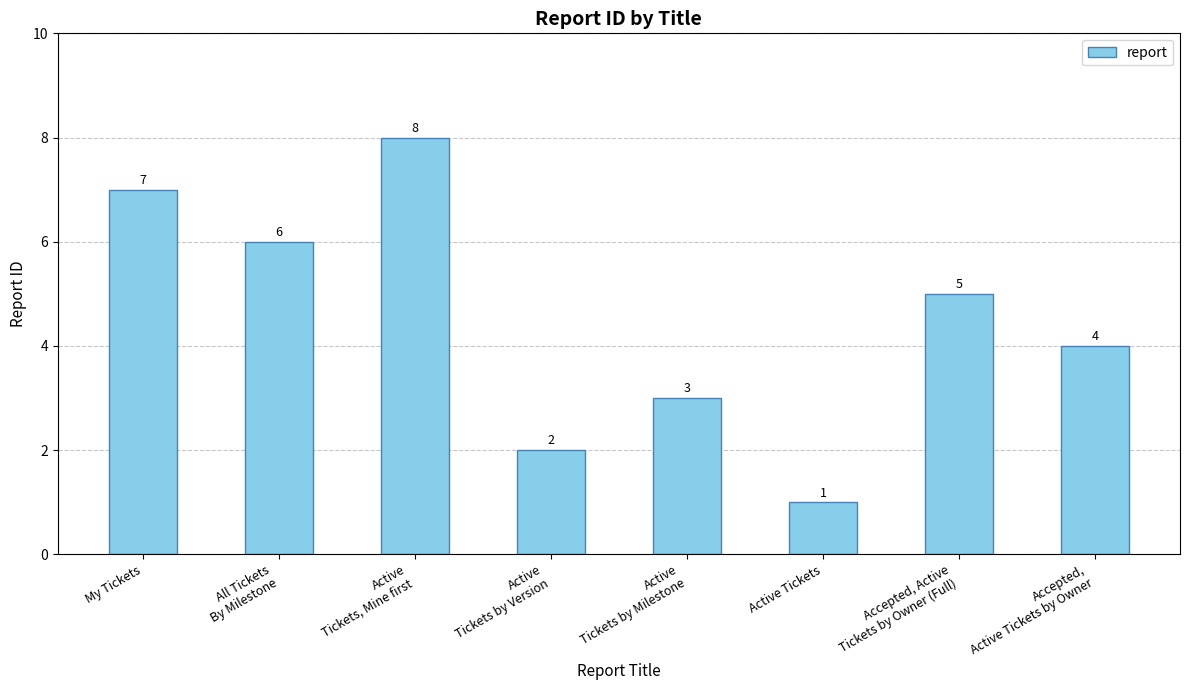

Reading right to left, transcribe all the data shown in this chart.

4	5	1	3	2	8	6	7